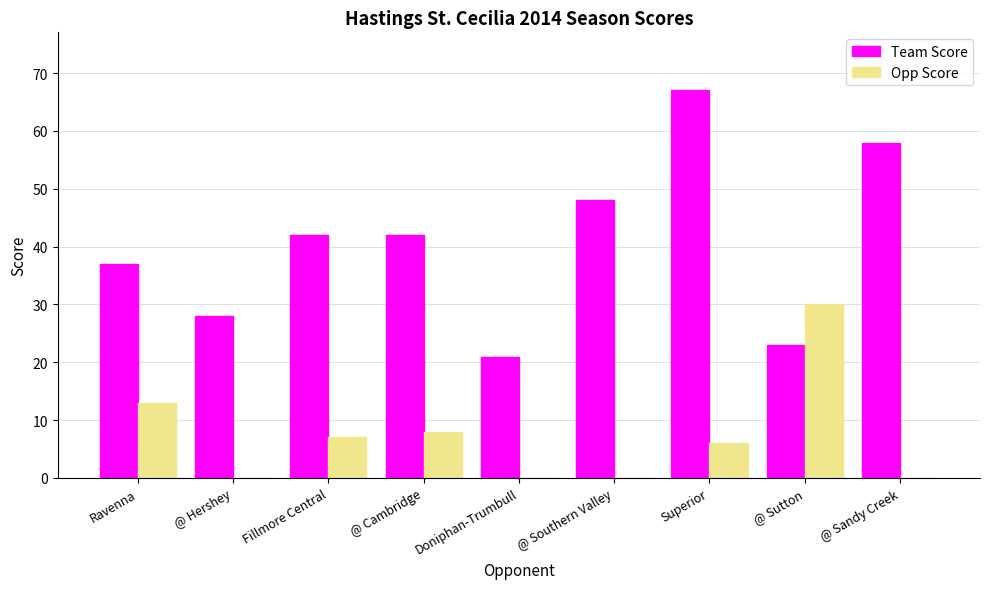

What is the greatest value displayed?

67